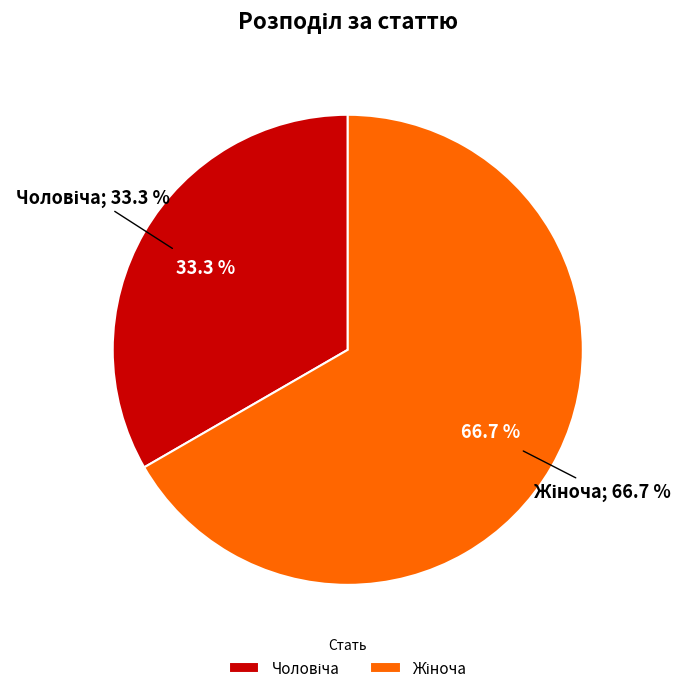

Which slice is the smallest?

Чоловіча